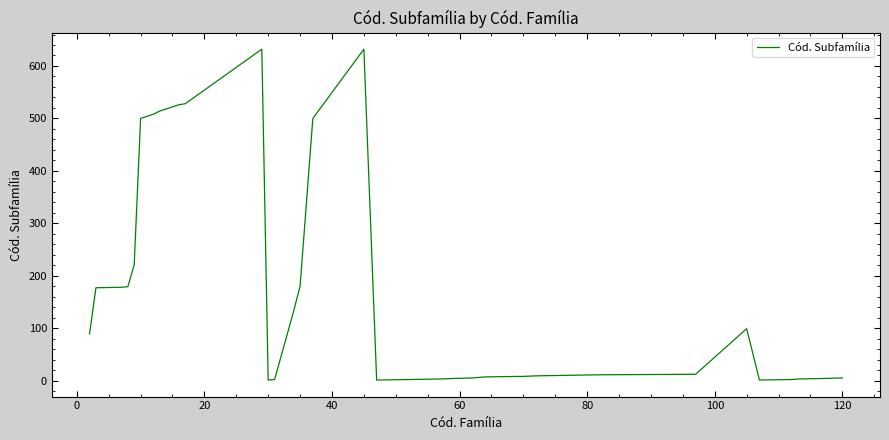

What is the difference between the maximum and minimum values?

631